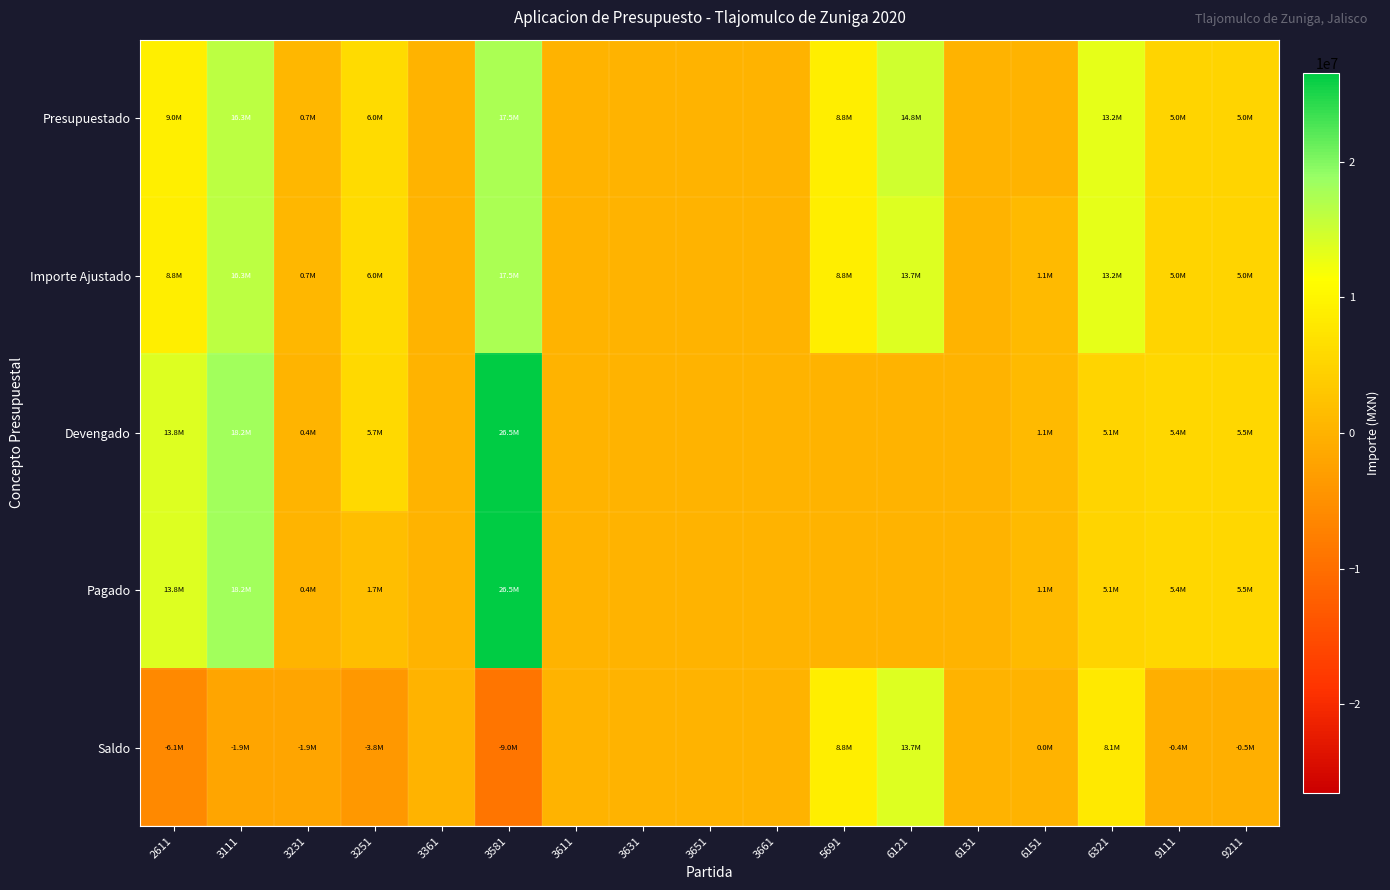

Reading left to right, extract all data points from this chart.

Presupuestado: 2611=8989050.0	3111=16251950.0	3231=666265.9	3251=6020222.3	3361=0.0	3581=17502100.0	3611=0.0	3631=0.0	3651=0.0	3661=0.0	5691=8751050.0	6121=14769284.4	6131=0.0	6151=0.0	6321=13184783.8	9111=5000600.0	9211=5000600.0
Importe Ajustado: 2611=8751050.0	3111=16251950.0	3231=666265.9	3251=6020222.3	3361=0.0	3581=17502100.0	3611=0.0	3631=0.0	3651=0.0	3661=0.0	5691=8751050.0	6121=13678844.4	6131=0.0	6151=1090440.0	6321=13216946.8	9111=5000600.0	9211=5000600.0
Devengado: 2611=13766639.2	3111=18157957.0	3231=395525.0	3251=5709868.1	3361=0.0	3581=26508632.2	3611=0.0	3631=0.0	3651=0.0	3661=0.0	5691=0.0	6121=0.0	6131=0.0	6151=1090436.1	6321=5074267.0	9111=5434407.9	9211=5549989.6
Pagado: 2611=13766639.2	3111=18157957.0	3231=395525.0	3251=1666726.0	3361=0.0	3581=26508632.2	3611=0.0	3631=0.0	3651=0.0	3661=0.0	5691=0.0	6121=0.0	6131=0.0	6151=1090436.1	6321=5074267.0	9111=5434407.9	9211=5549989.6
Saldo: 2611=-6103771.7	3111=-1906007.0	3231=-1906846.1	3251=-3763502.0	3361=0.0	3581=-9006532.2	3611=0.0	3631=0.0	3651=0.0	3661=0.0	5691=8751050.0	6121=13678844.4	6131=0.0	6151=3.9	6321=8142679.9	9111=-433807.9	9211=-549389.6